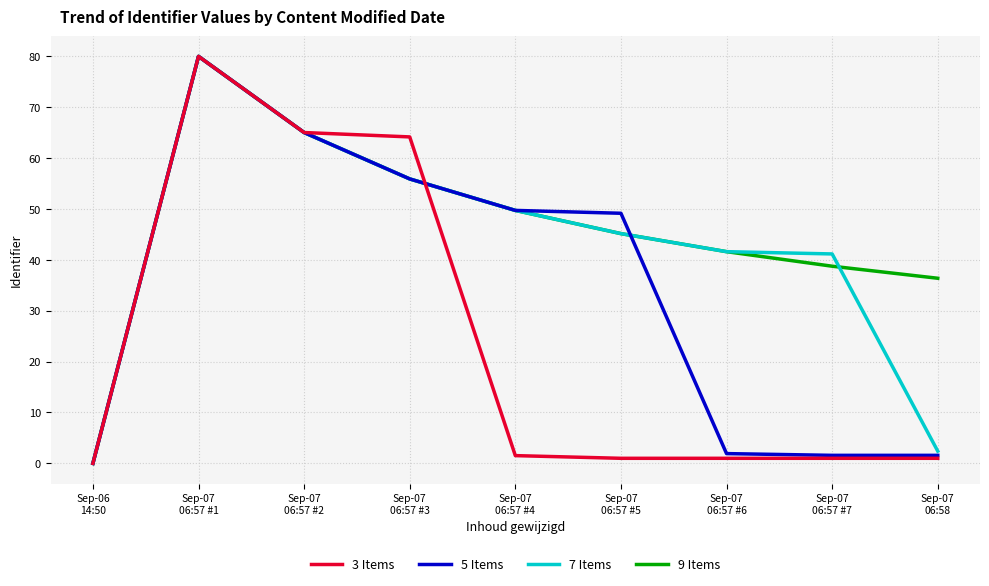

Is the value of 3 Items at Sep-07
06:57 #3 greater than the value of 9 Items at Sep-06
14:50?

Yes